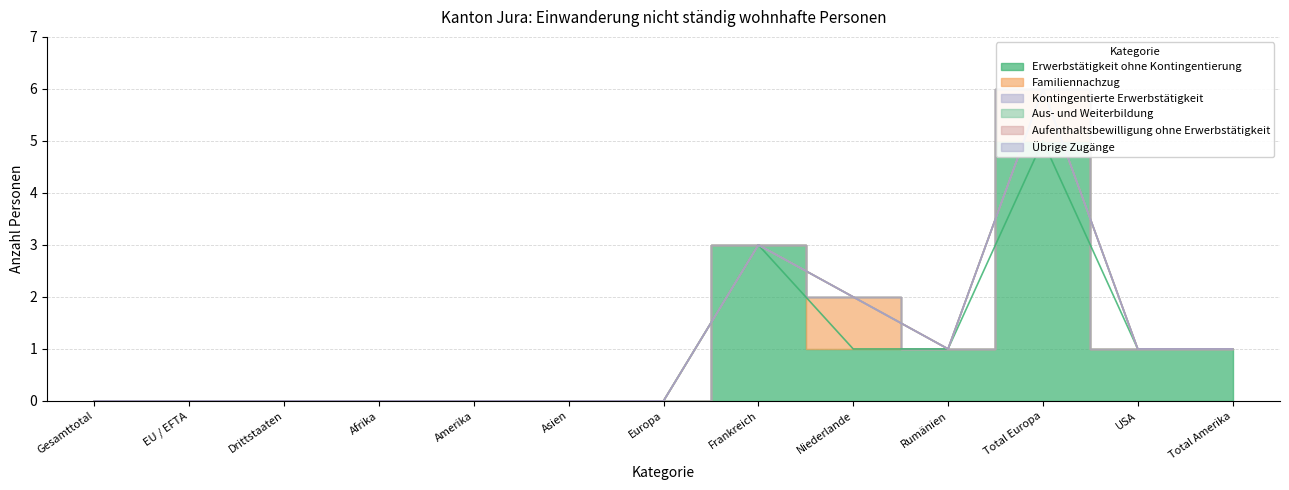

Reading left to right, extract all data points from this chart.

Erwerbstätigkeit ohne Kontingentierung: 0	0	0	0	0	0	0	3	1	1	5	1	1
Familiennachzug: 0	0	0	0	0	0	0	0	1	0	1	0	0
Kontingentierte Erwerbstätigkeit: 0	0	0	0	0	0	0	0	0	0	0	0	0
Aus- und Weiterbildung: 0	0	0	0	0	0	0	0	0	0	0	0	0
Aufenthaltsbewilligung ohne Erwerbstätigkeit: 0	0	0	0	0	0	0	0	0	0	0	0	0
Übrige Zugänge: 0	0	0	0	0	0	0	0	0	0	0	0	0